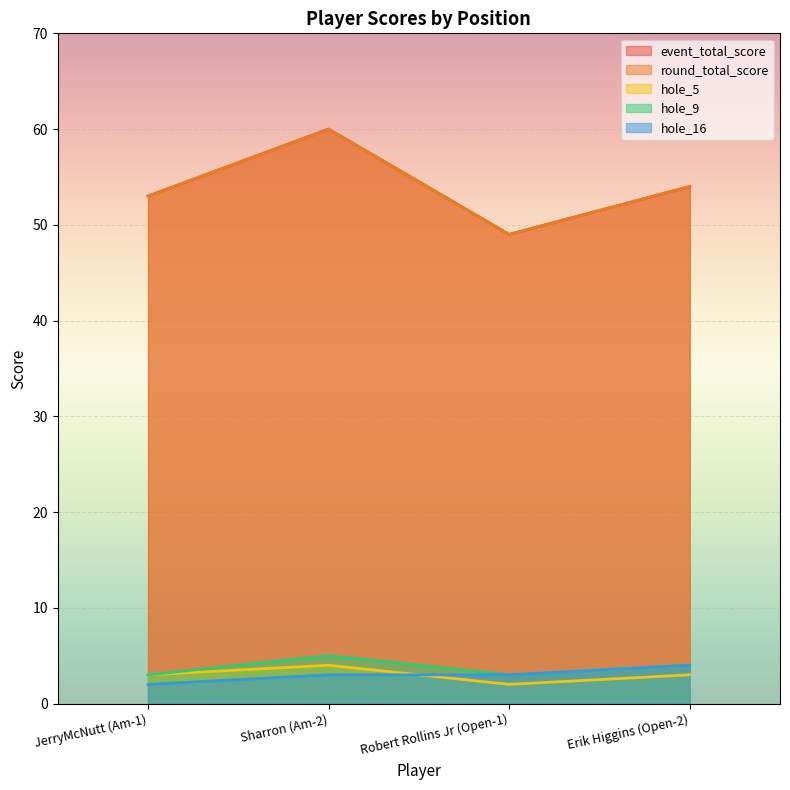

What is the total value across all series at Robert Rollins Jr (Open-1)?

106